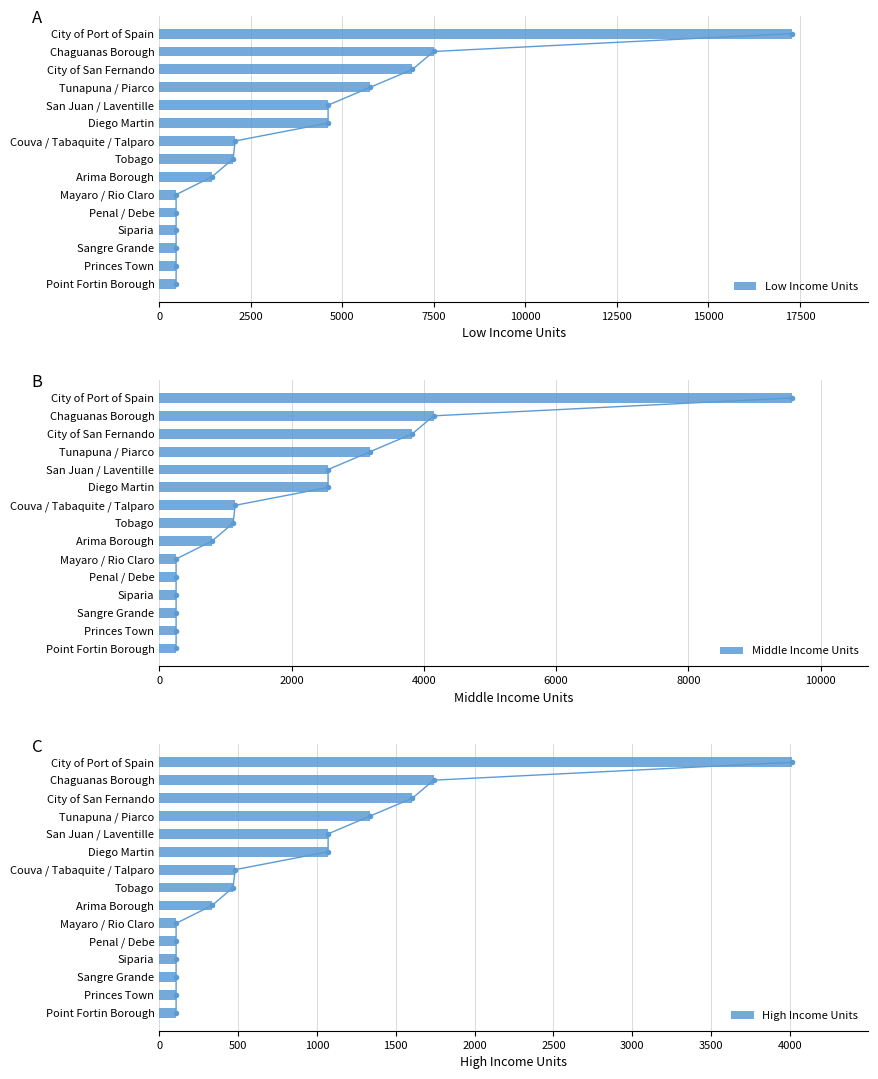

Which series has the largest total across all categories?

Low Income Units